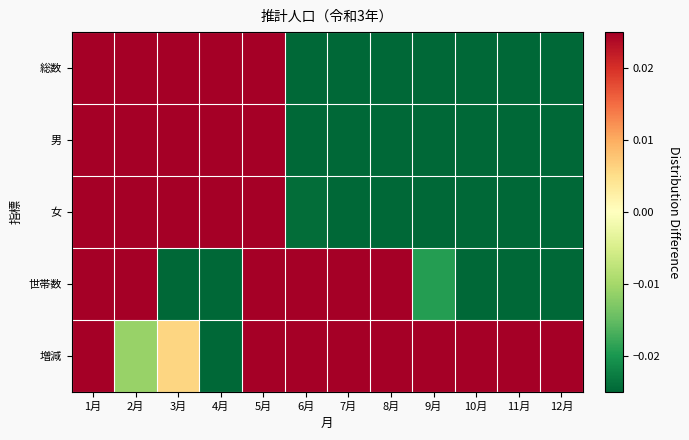

Which series changed the most between 6月 and 9月?

世帯数